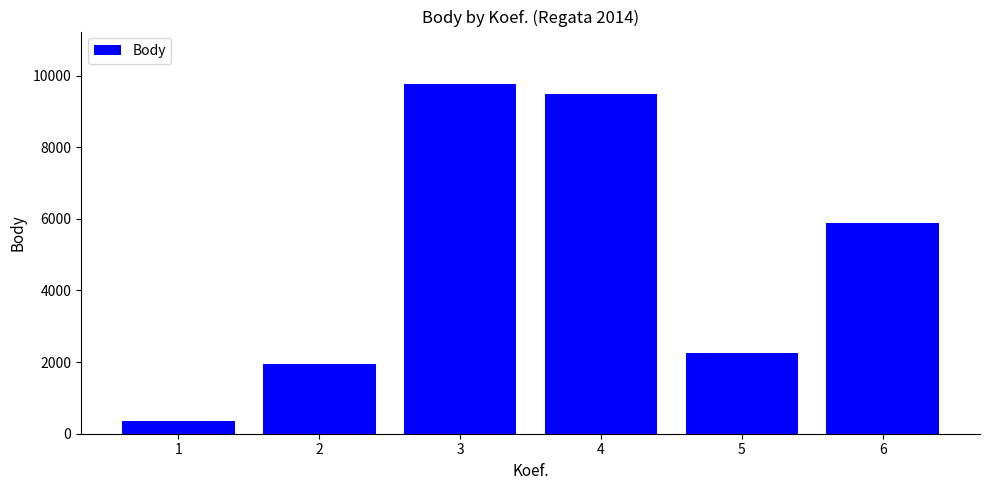

Count the number of categories in the chart.

6